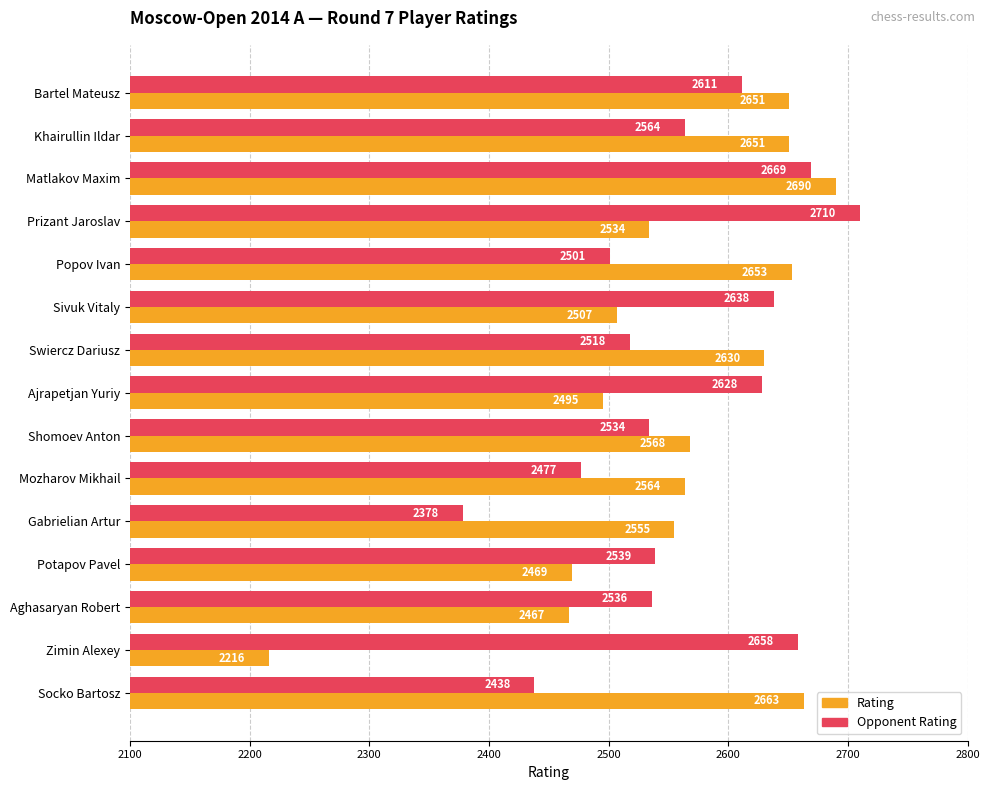

Is it true that Opponent Rating equals 2534 at Shomoev Anton?

True